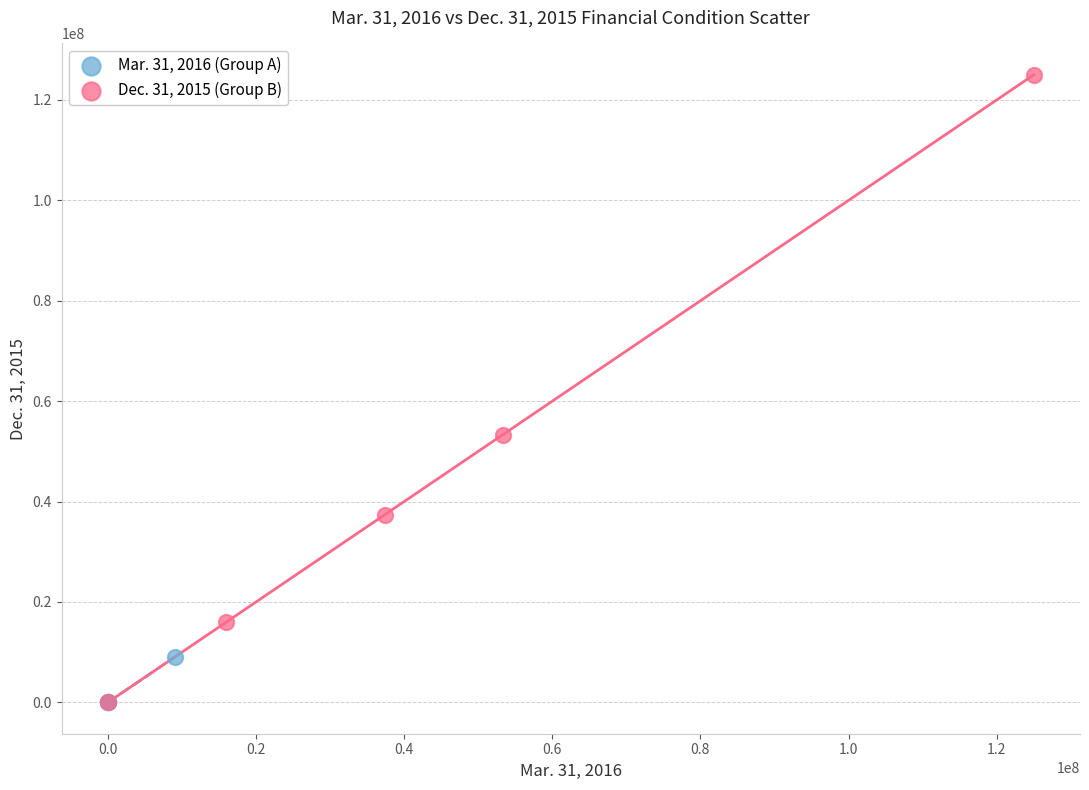

What are all the series names shown in the legend?

Mar. 31, 2016 (Group A), Dec. 31, 2015 (Group B)